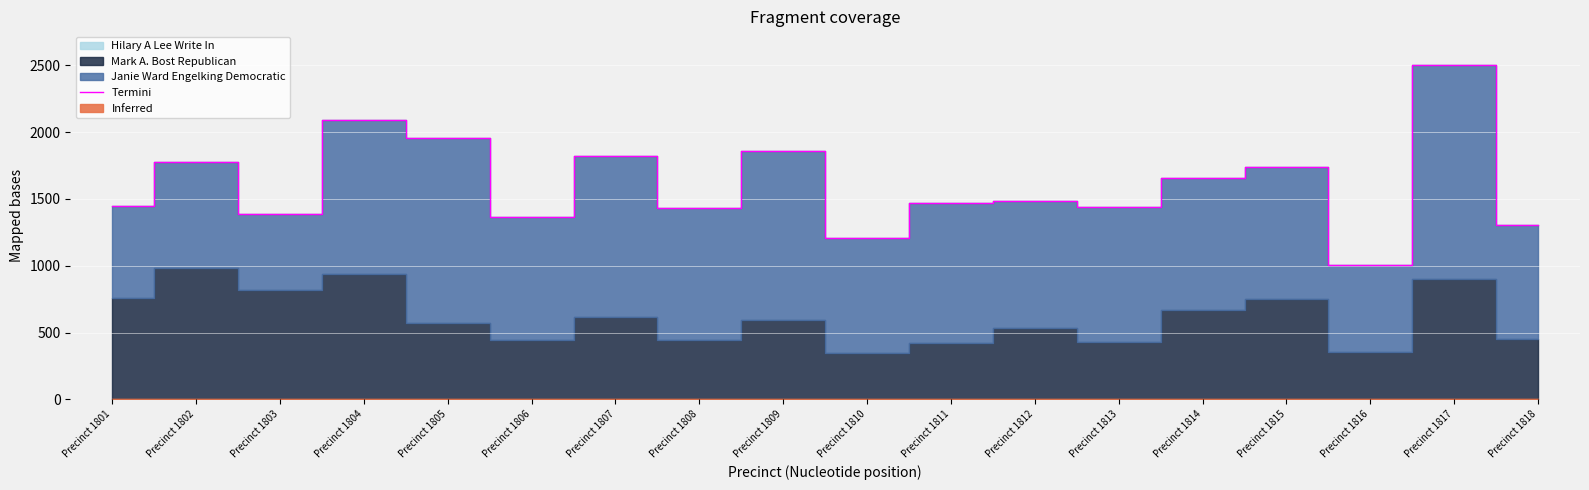

What is the difference between the values at Precinct 1812 and Precinct 1816?

473